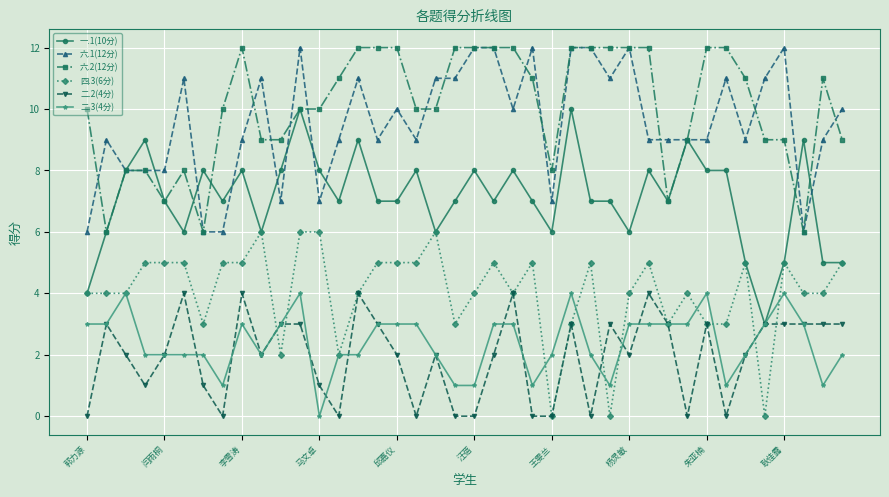

Reading right to left, extract all data points from this chart.

一.1(10分): 5	5	9	5	3	5	8	8	9	7	8	6	7	7	10	6	7	8	7	8	7	6	8	7	7	9	7	8	10	8	6	8	7	8	6	7	9	8	6	4
六.1(12分): 10	9	6	12	11	9	11	9	9	9	9	12	11	12	12	7	12	10	12	12	11	11	9	10	9	11	9	7	12	7	11	9	6	6	11	8	8	8	9	6
六.2(12分): 9	11	6	9	9	11	12	12	9	7	12	12	12	12	12	8	11	12	12	12	12	10	10	12	12	12	11	10	10	9	9	12	10	6	8	7	8	8	6	10
四.3(6分): 5	4	4	5	0	5	3	3	4	3	5	4	0	5	3	0	5	4	5	4	3	6	5	5	5	4	2	6	6	2	6	5	5	3	5	5	5	4	4	4
二.2(4分): 3	3	3	3	3	2	0	3	0	3	4	2	3	0	3	0	0	4	2	0	0	2	0	2	3	4	0	1	3	3	2	4	0	1	4	2	1	2	3	0
二.3(4分): 2	1	3	4	3	2	1	4	3	3	3	3	1	2	4	2	1	3	3	1	1	2	3	3	3	2	2	0	4	3	2	3	1	2	2	2	2	4	3	3